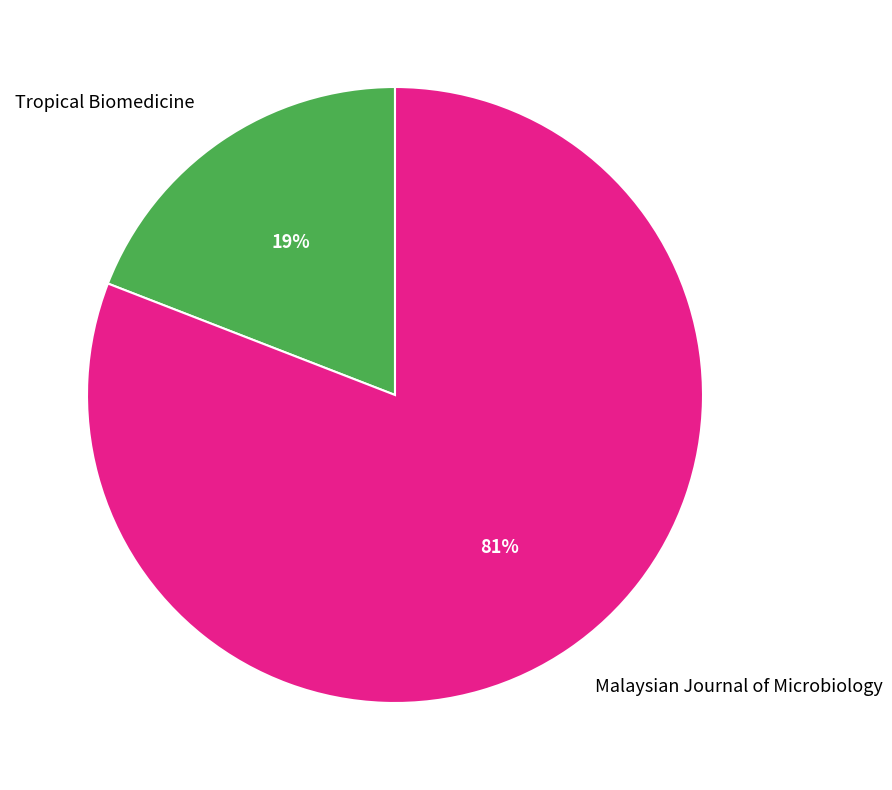

Does any single category account for the majority?

Yes